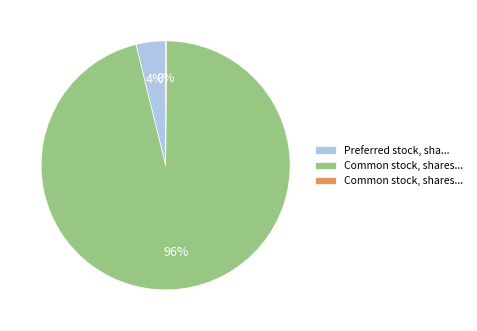

To the nearest percent, what is the average slice percentage?

33%